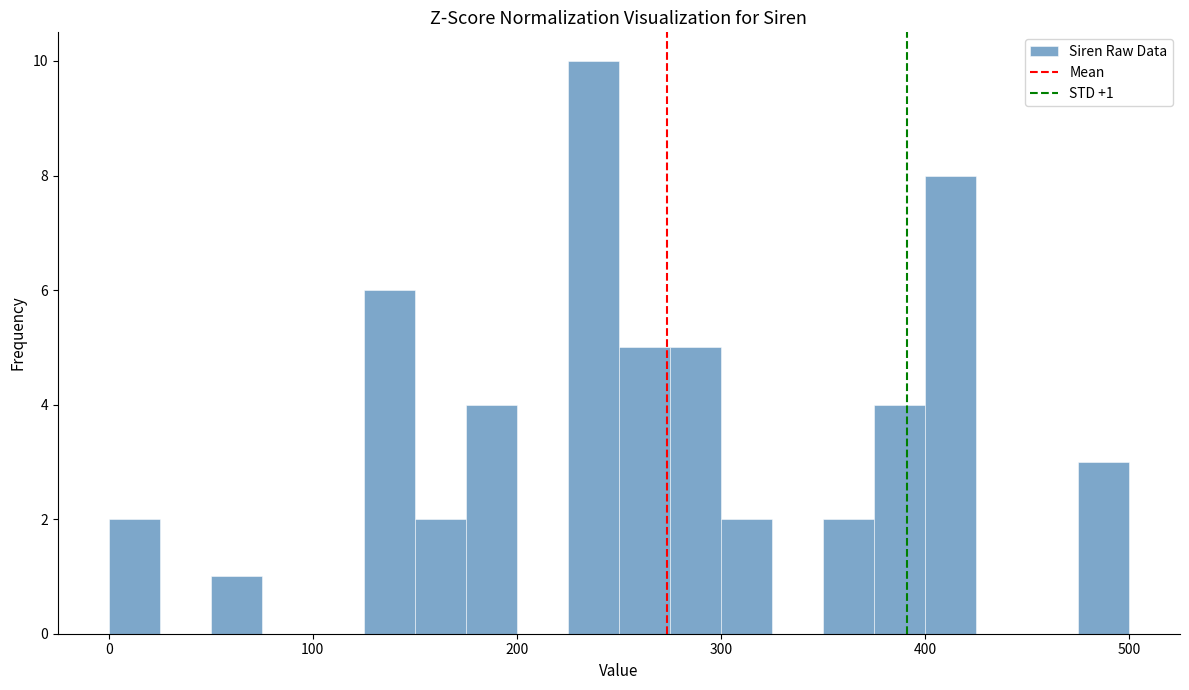

Read against the x-axis, roughly where is the centre of the tallest bar?

240